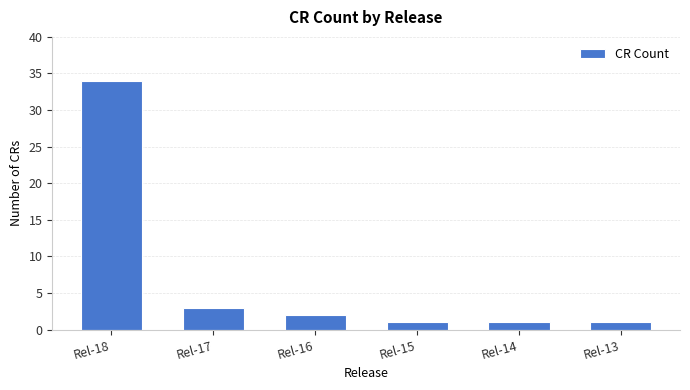

Reading left to right, extract all data points from this chart.

Rel-18=34	Rel-17=3	Rel-16=2	Rel-15=1	Rel-14=1	Rel-13=1